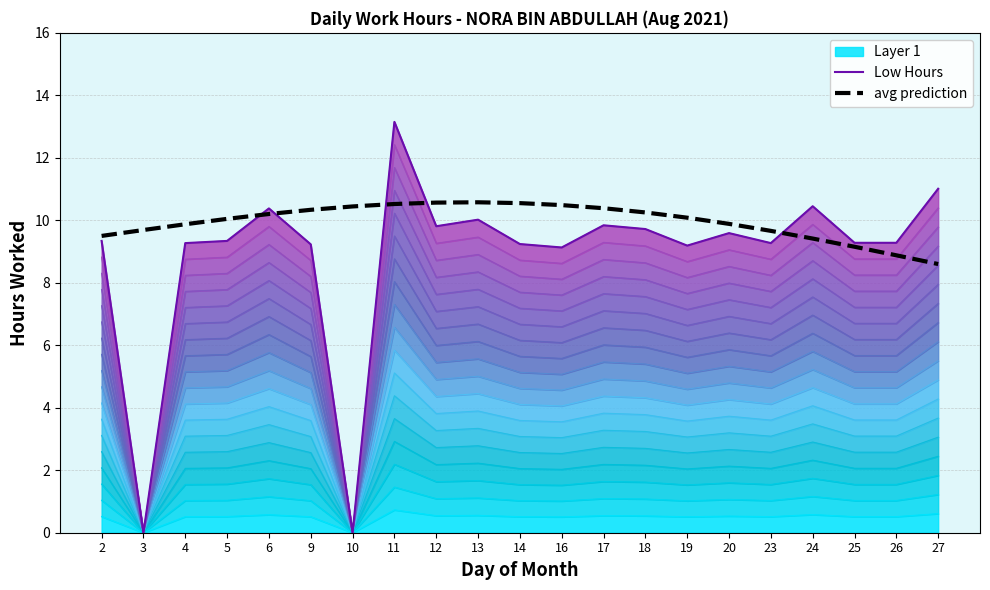

Between which two adjacent categories do Low Hours and avg prediction first intersect?

5 and 6